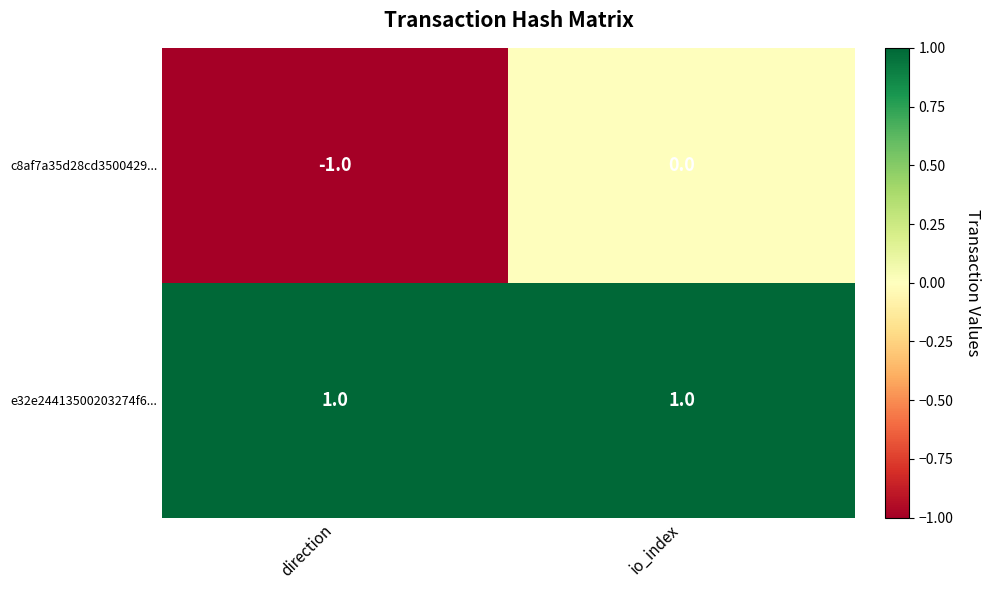

Reading left to right, list all the values displayed in this chart.

c8af7a35d28cd3500429...: direction=-1	io_index=0
e32e24413500203274f6...: direction=1	io_index=1